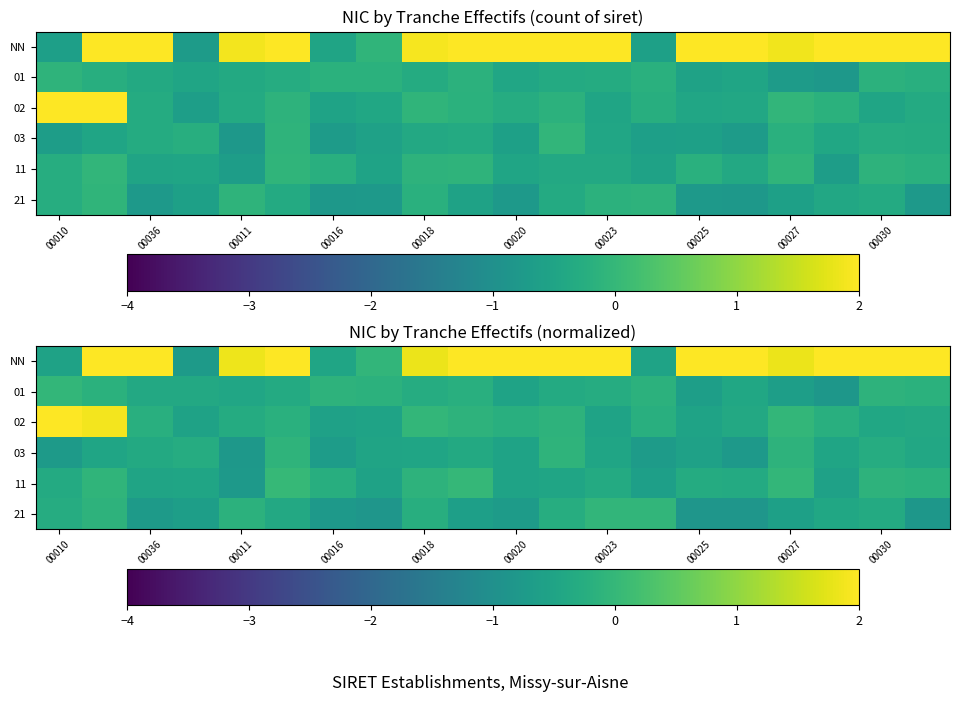

What is the minimum value shown in the chart?

-0.9